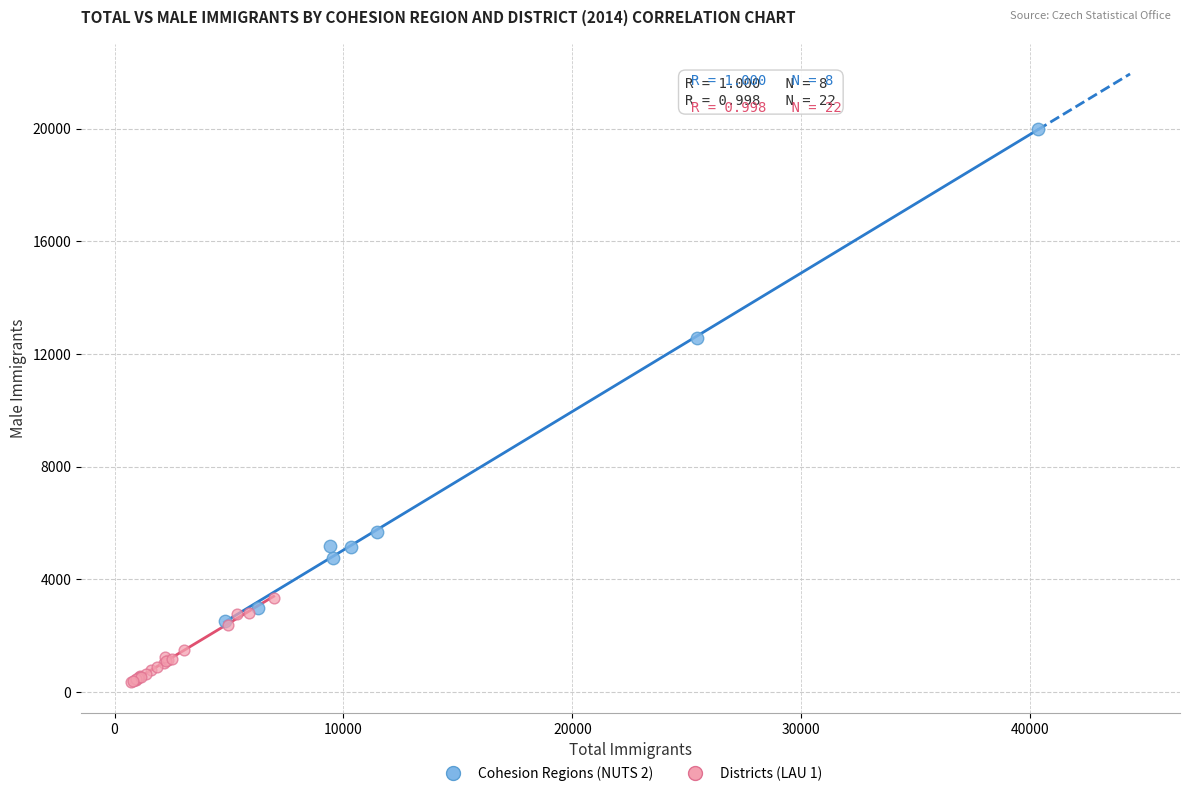

Which series reaches the minimum Y coordinate?

Districts (LAU 1)